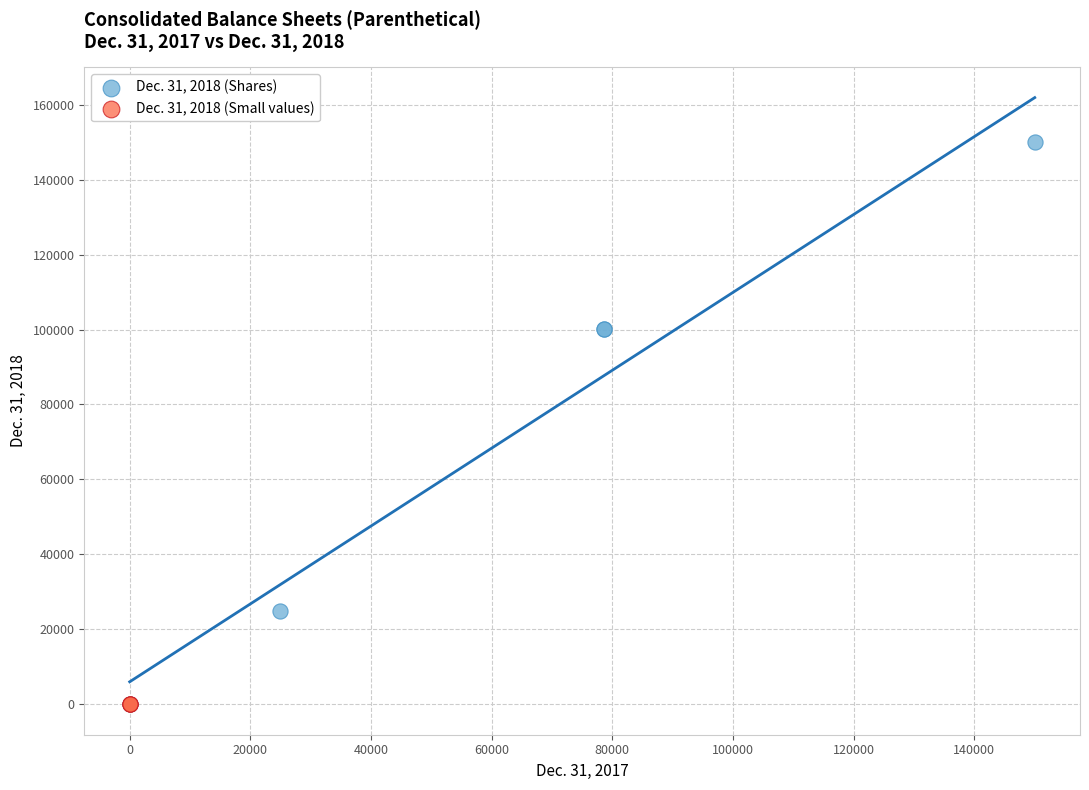

Which series has the largest Y range (max minus min)?

Dec. 31, 2018 (Shares)